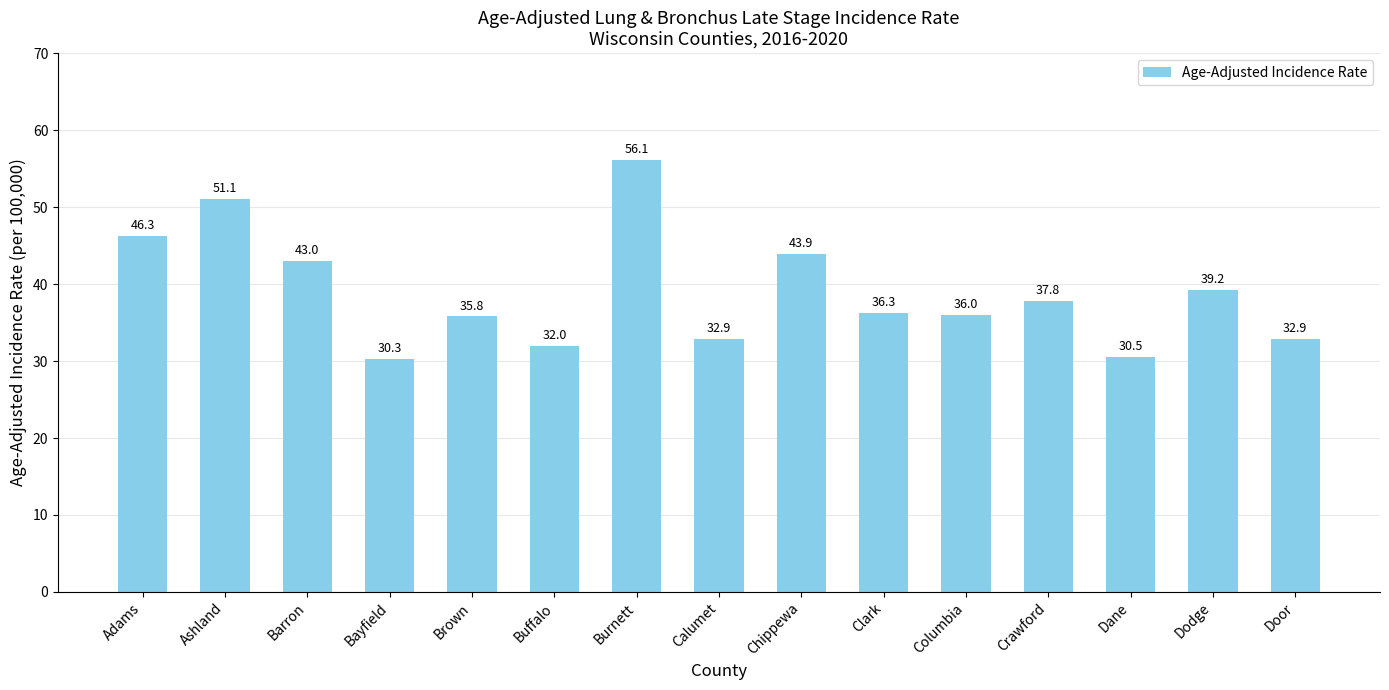

What position from the left is Chippewa?

9